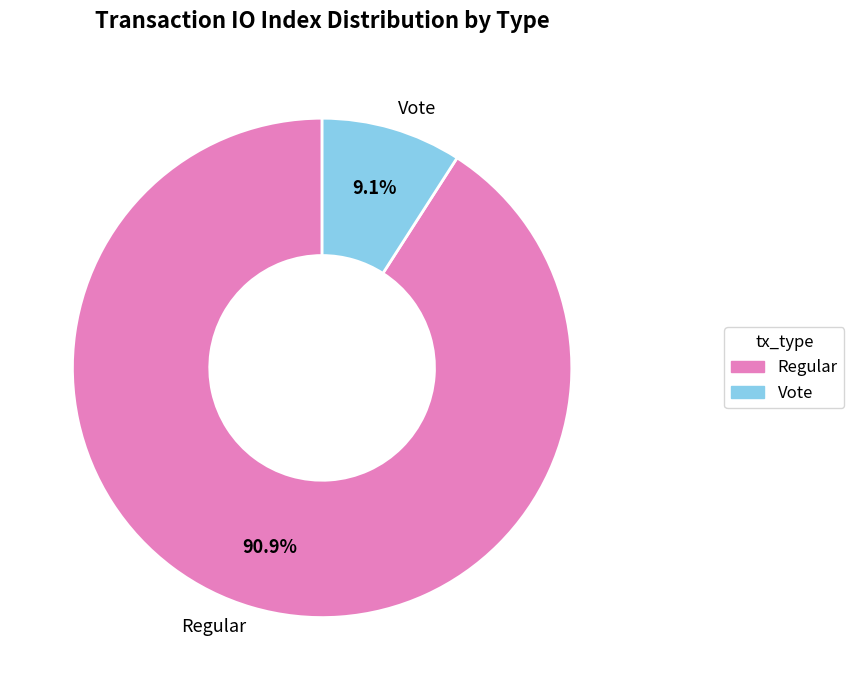

To the nearest percent, what is the difference between the largest and smallest slice percentages?

82%